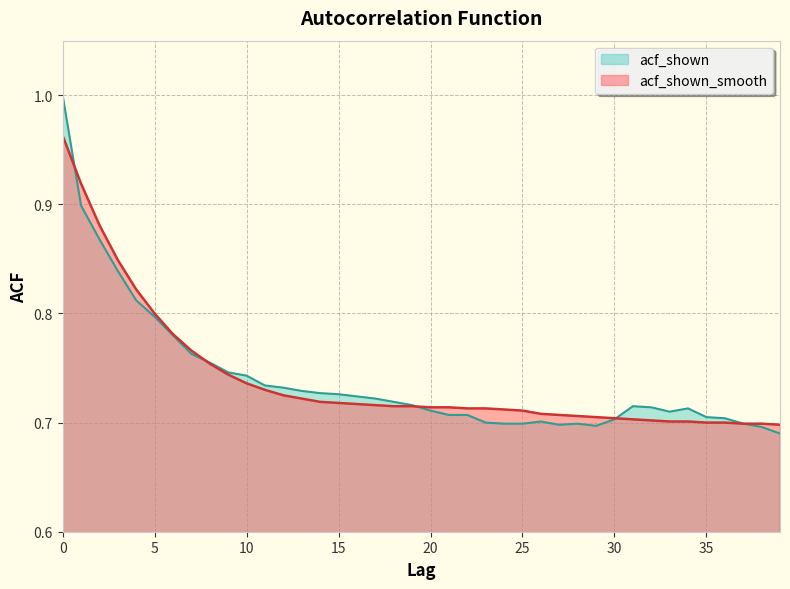

Rank the series by their average value, from lowest to highest.

acf_shown, acf_shown_smooth